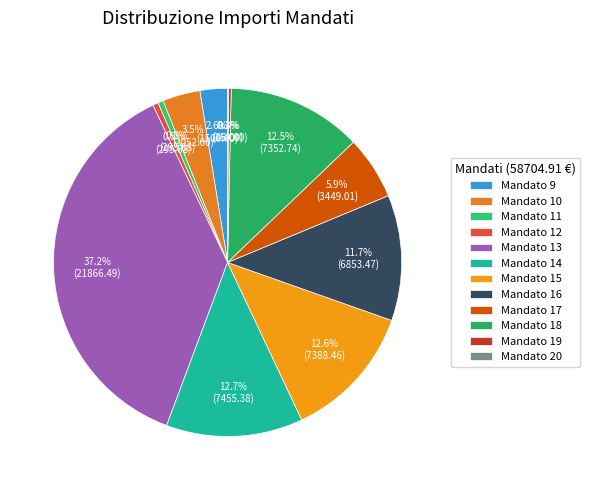

Count the number of slices in the pie.

12